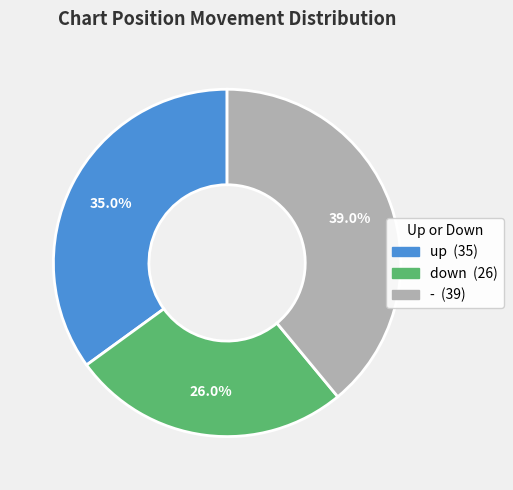

Do up and - together represent more than half of the pie?

Yes